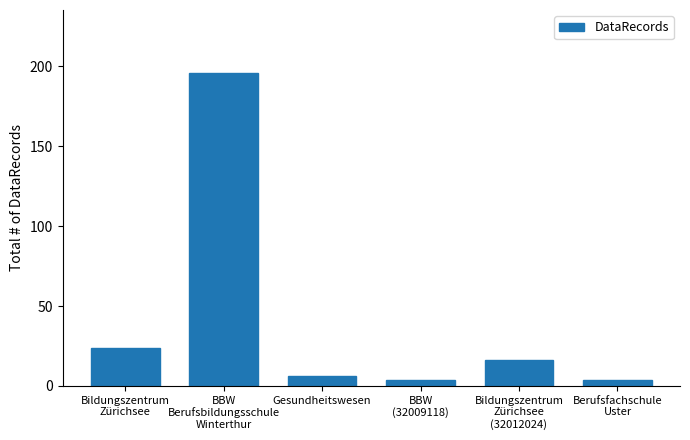

Are the bars horizontal?

No